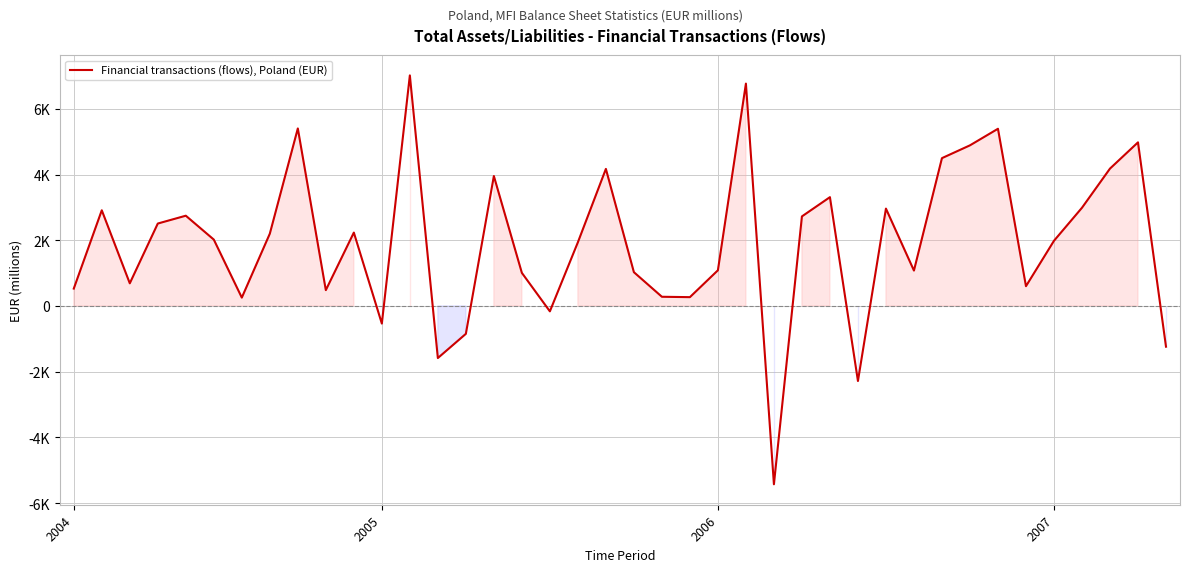

How many interior local peaks (higher than both neighbors) does the data have?

12